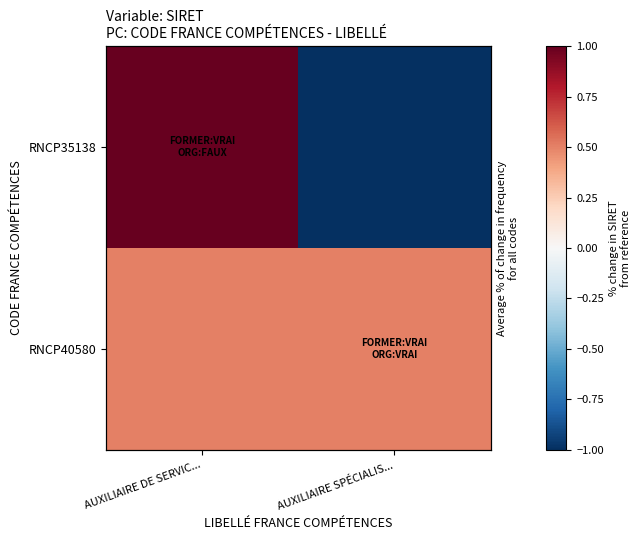

Is it true that RNCP35138 equals 1.0 at AUXILIAIRE DE SERVIC...?

True